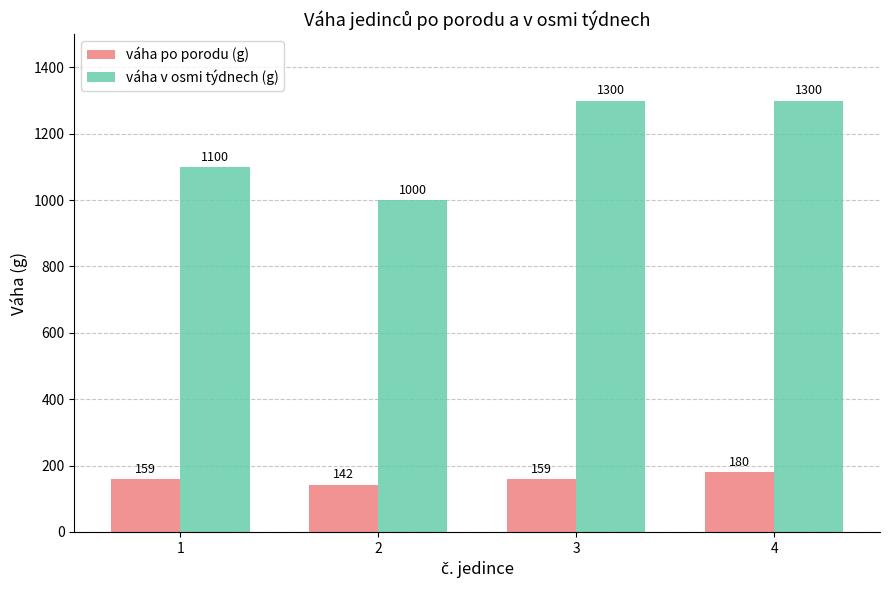

What are all the series names shown in the legend?

váha po porodu (g), váha v osmi týdnech (g)